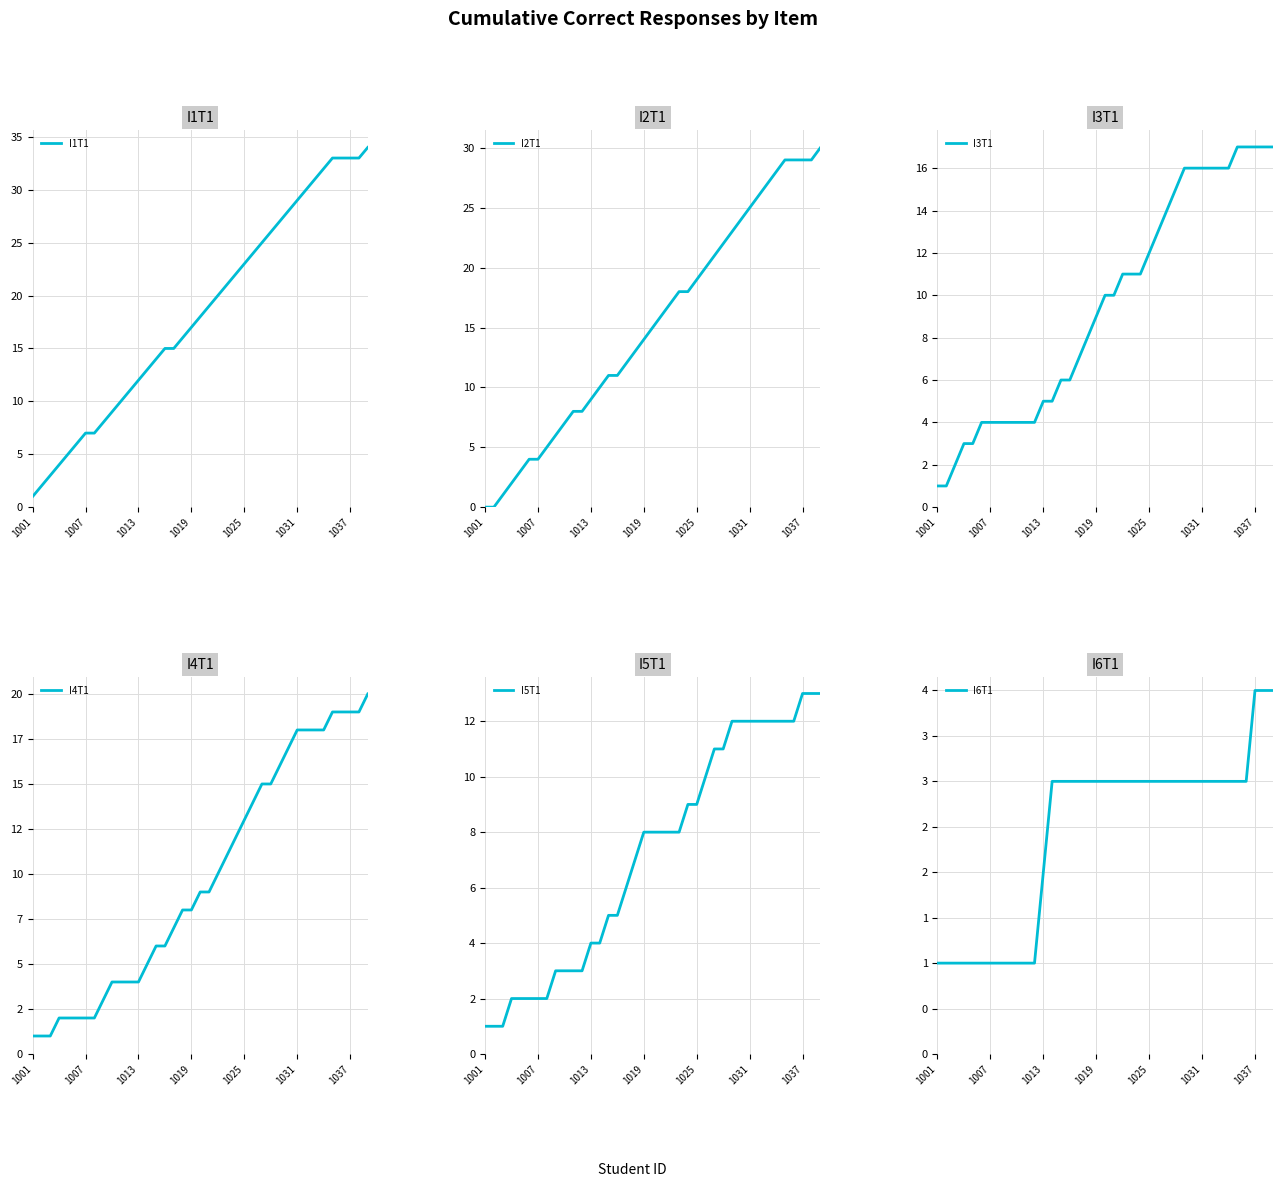

True or false: I6T1 and I2T1 cross at least once.

False